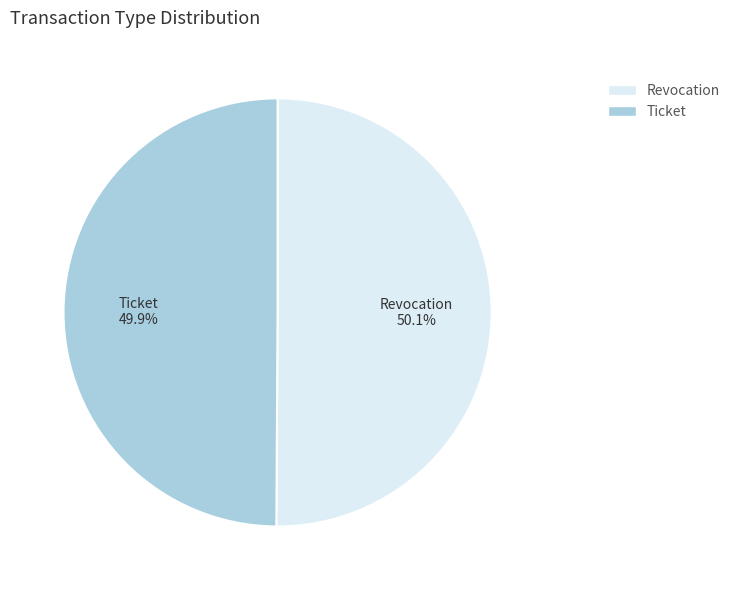

How many slices are in this pie chart?

2